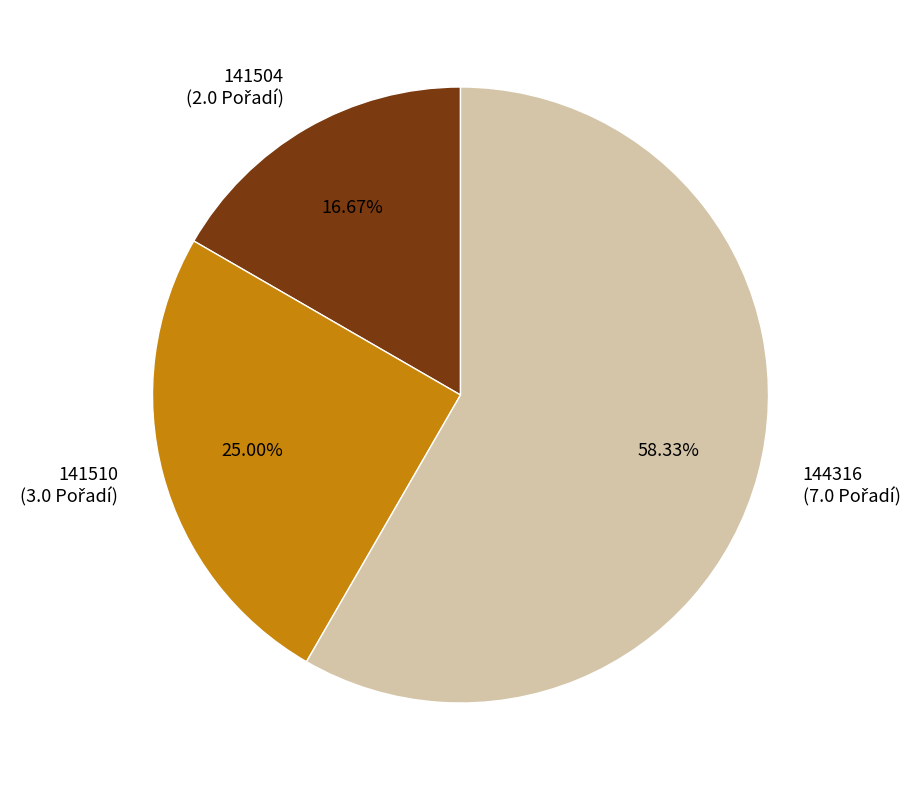

True or false: 141504 accounts for 17% of the total.

True